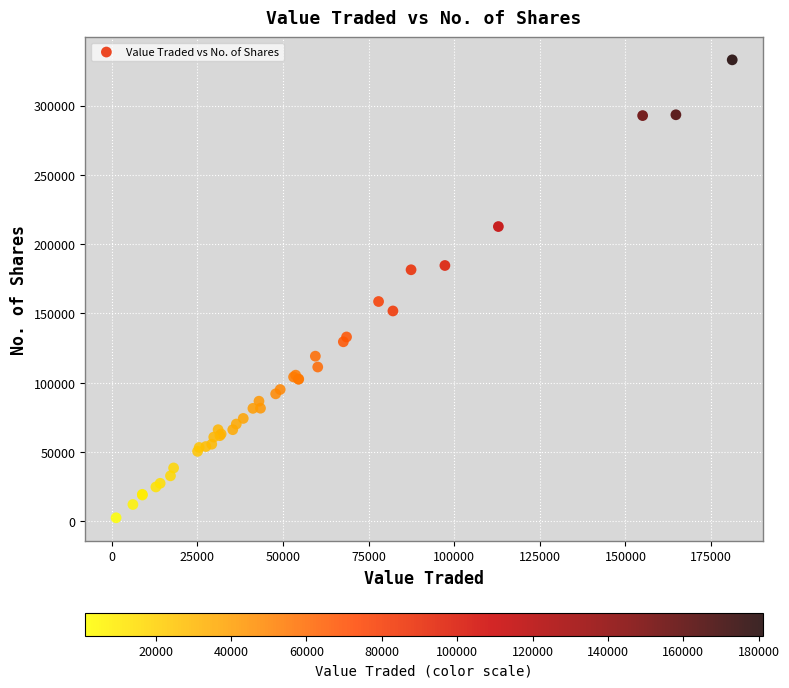

What Y value in the scatter plot is closest to 167756?

158589